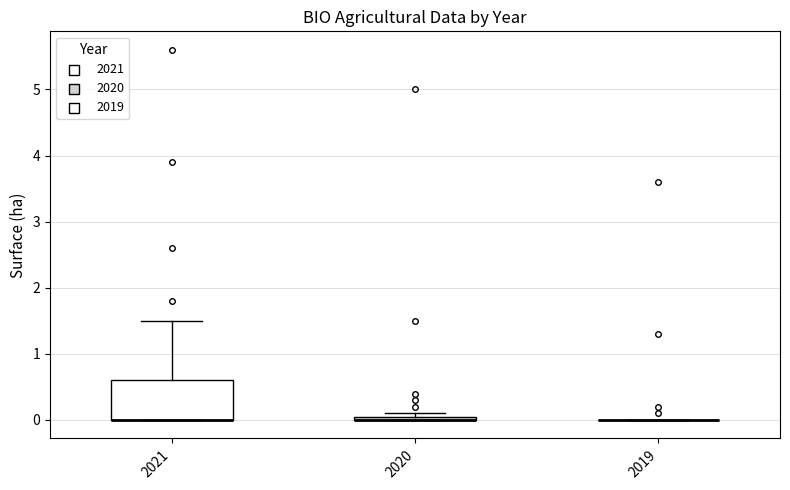

Where is the upper edge of the box at x = 2020 on the y-axis? The values are not printed on the chart, so give them approximately, as read against the axis.

0.1